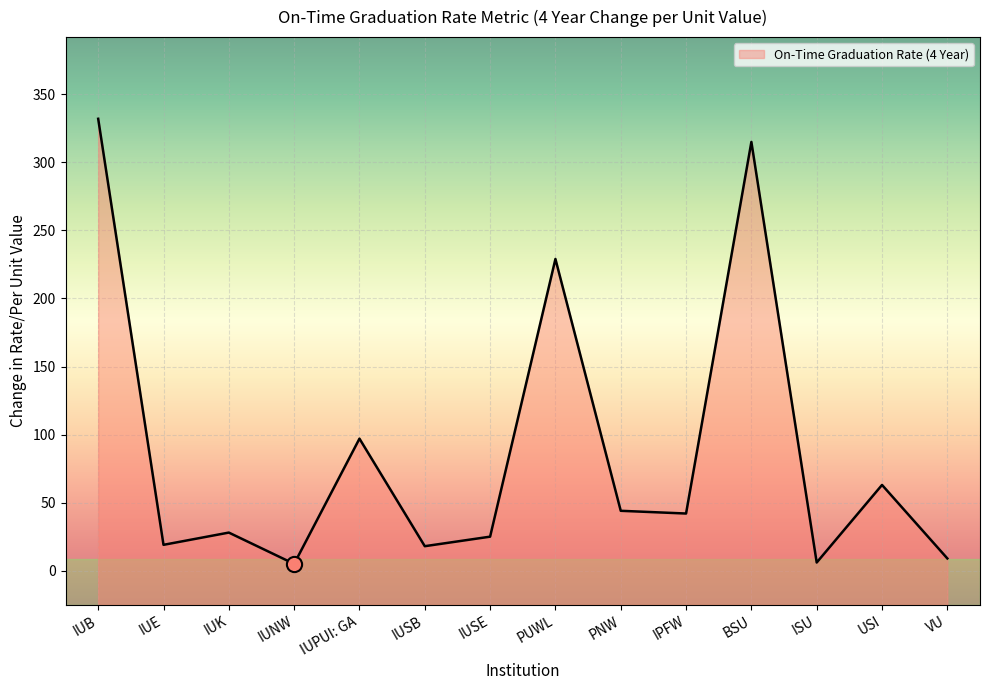

Between IUK and IUB, which is larger?

IUB